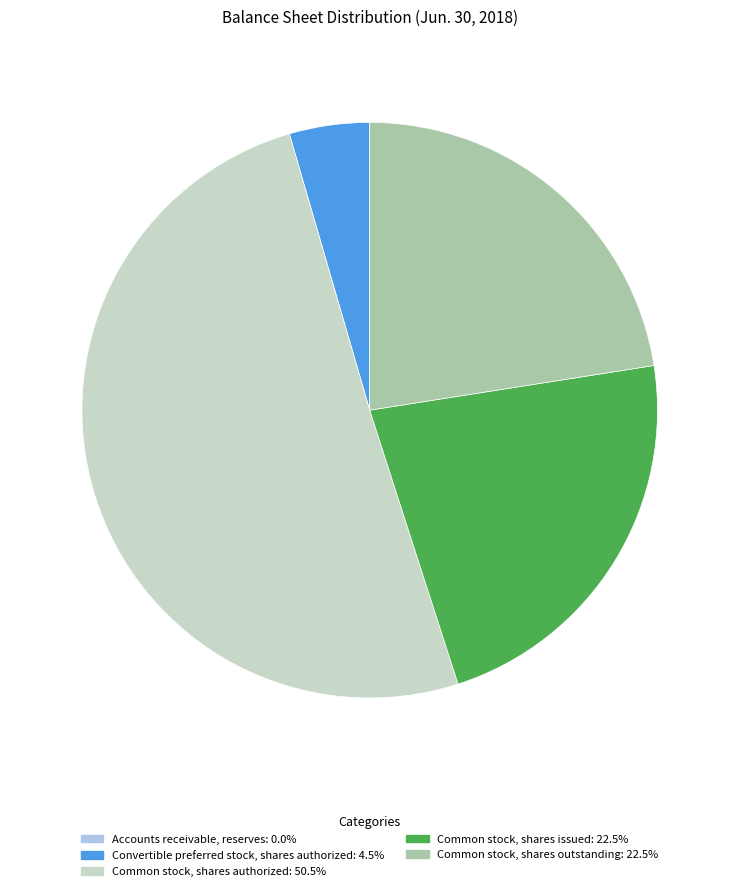

Does any single category account for the majority?

Yes